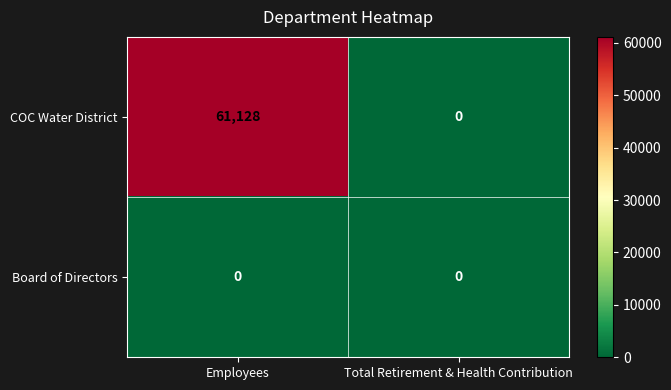

Rank the series by their maximum value, from highest to lowest.

COC Water District, Board of Directors